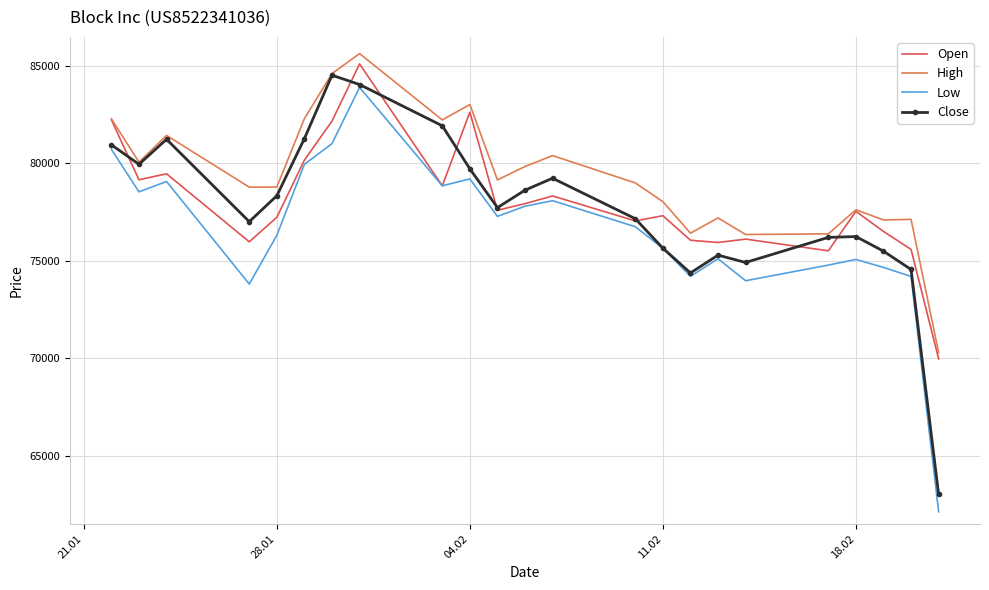

Which series has the largest total across all categories?

High